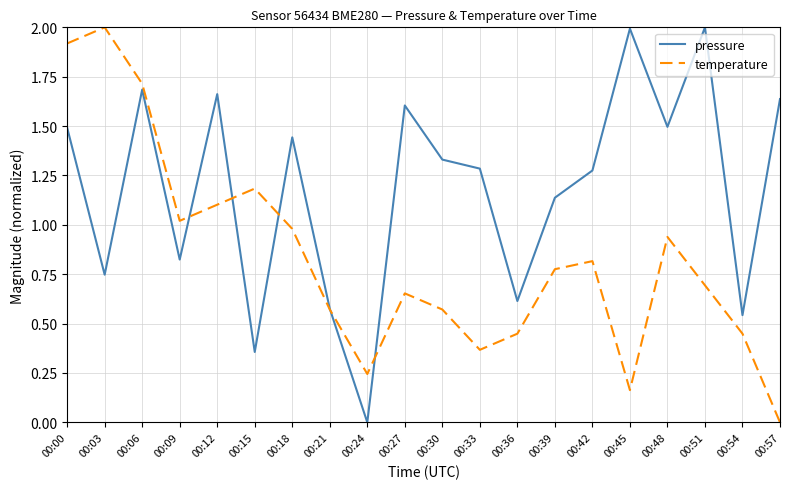

How many interior local valleys does the pressure series have?

7